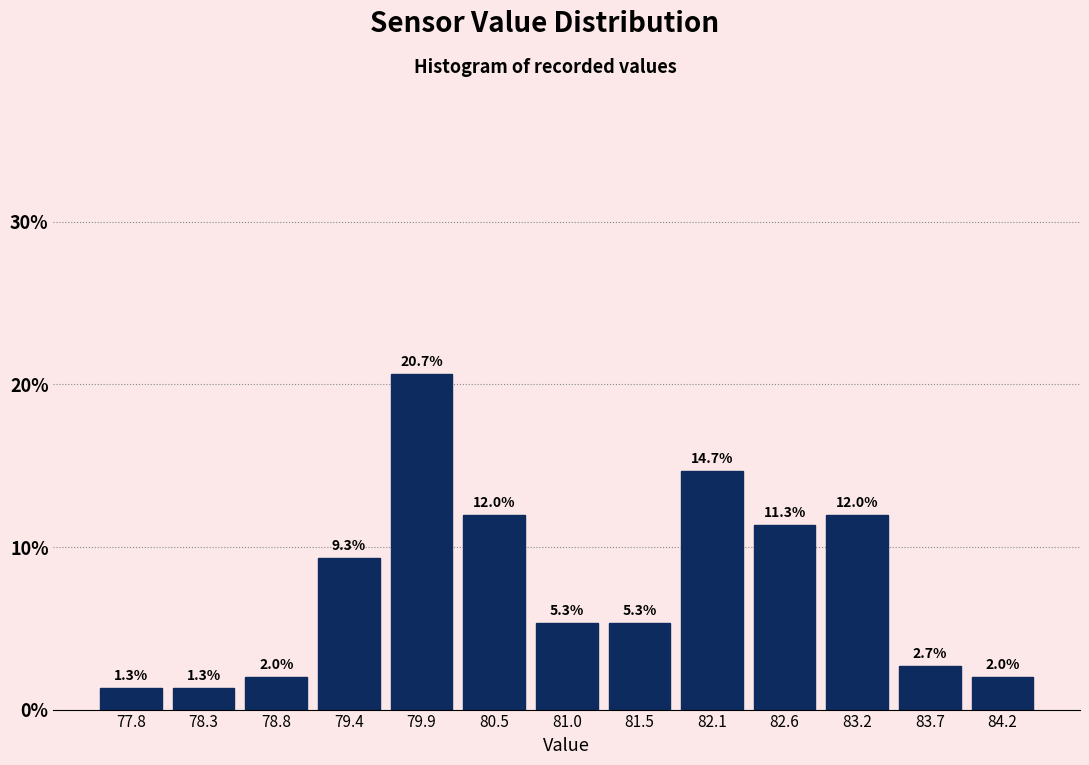

Which range on the x-axis has the tallest bar?

79.7 to 80.2